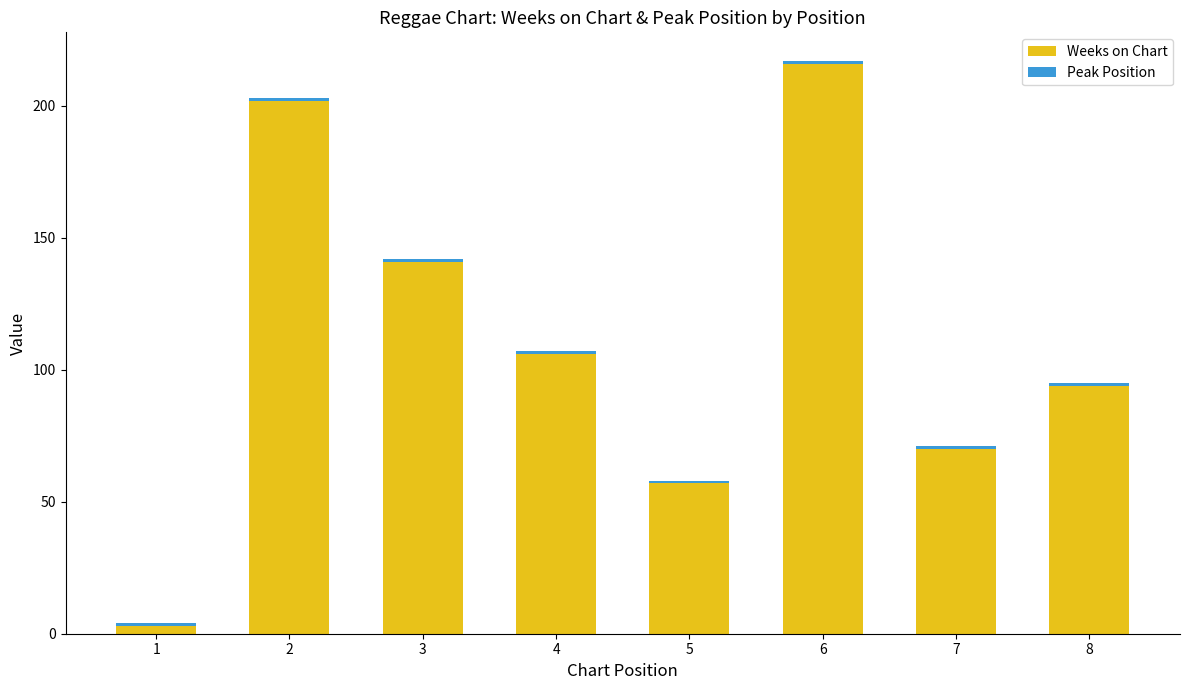

The value of Weeks on Chart at 4 is 106. True or false?

True